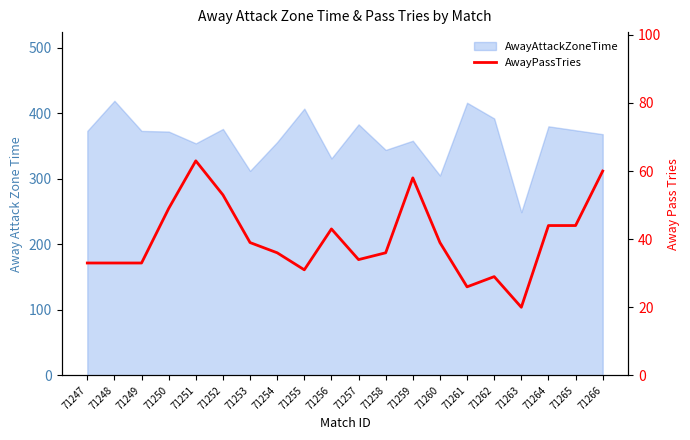

Reading left to right, what are all the values shown in this chart?

71247=33	71248=33	71249=33	71250=49	71251=63	71252=53	71253=39	71254=36	71255=31	71256=43	71257=34	71258=36	71259=58	71260=39	71261=26	71262=29	71263=20	71264=44	71265=44	71266=60